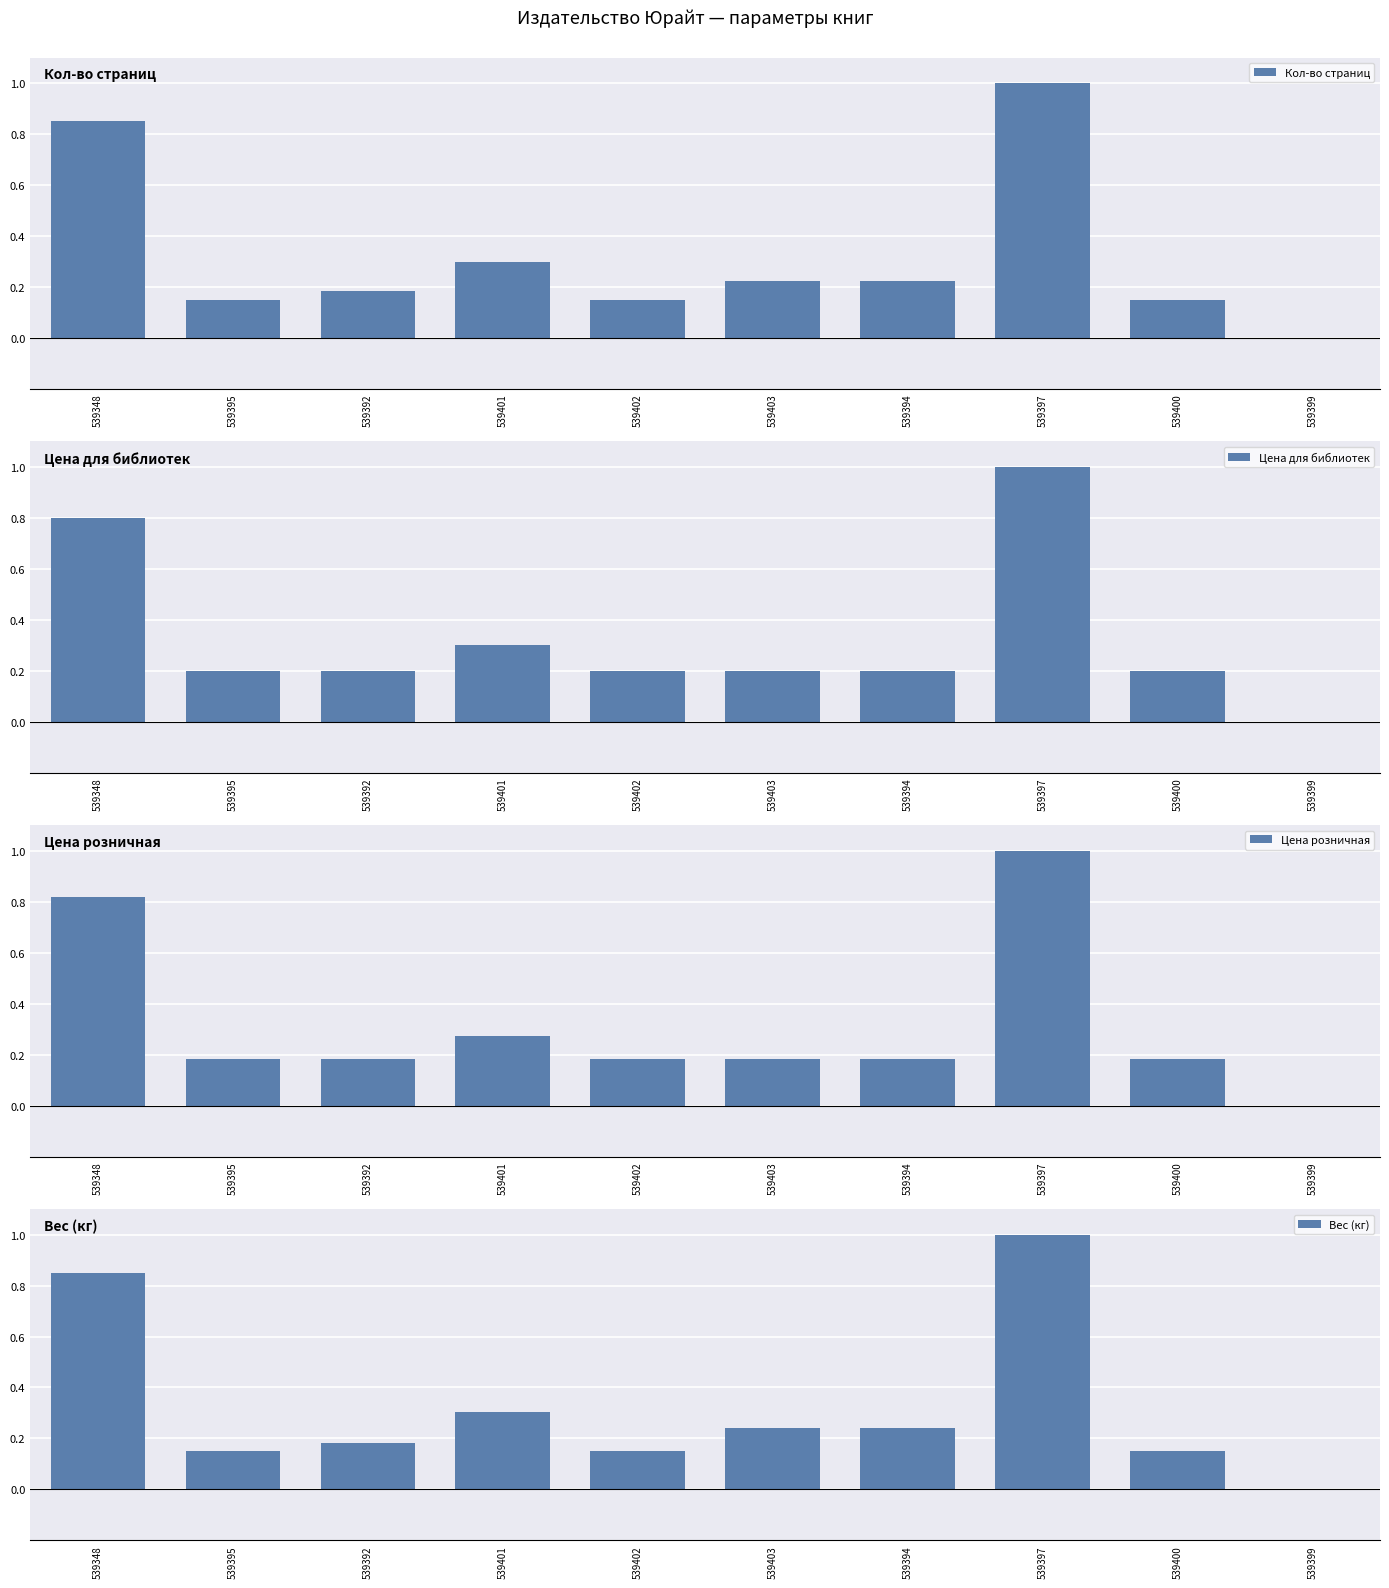

Between 539397 and 539395, which is larger?

539397